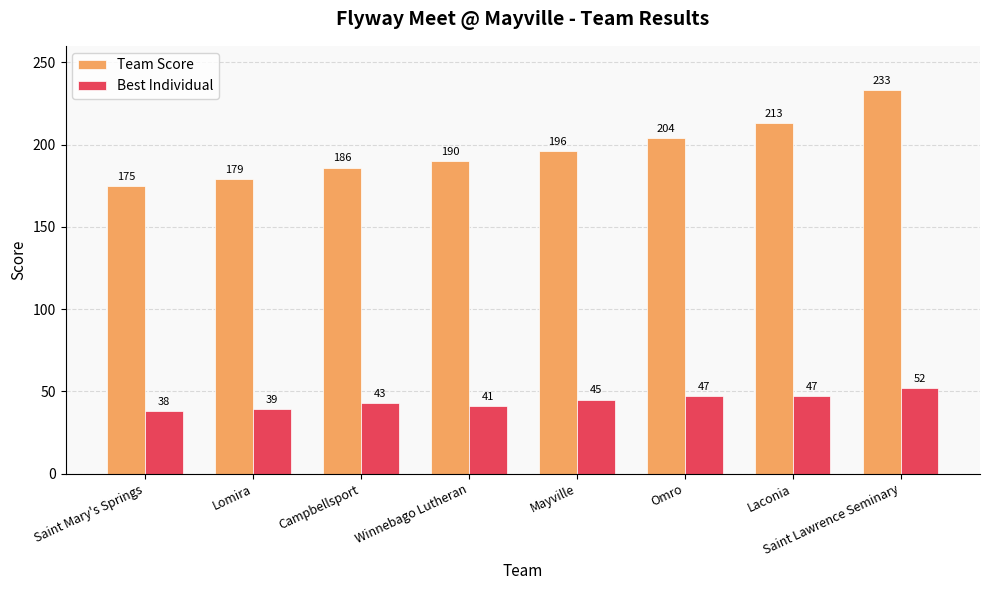

Read the Team Score value at Mayville.

196